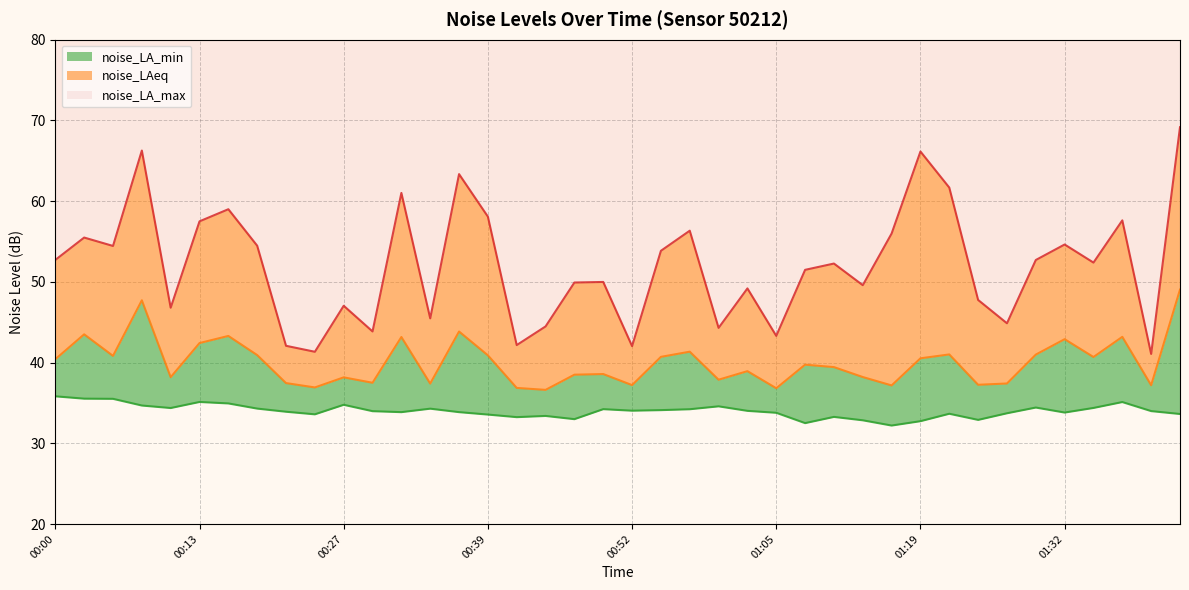

What is the average value of the noise_LA_max series?

52.0